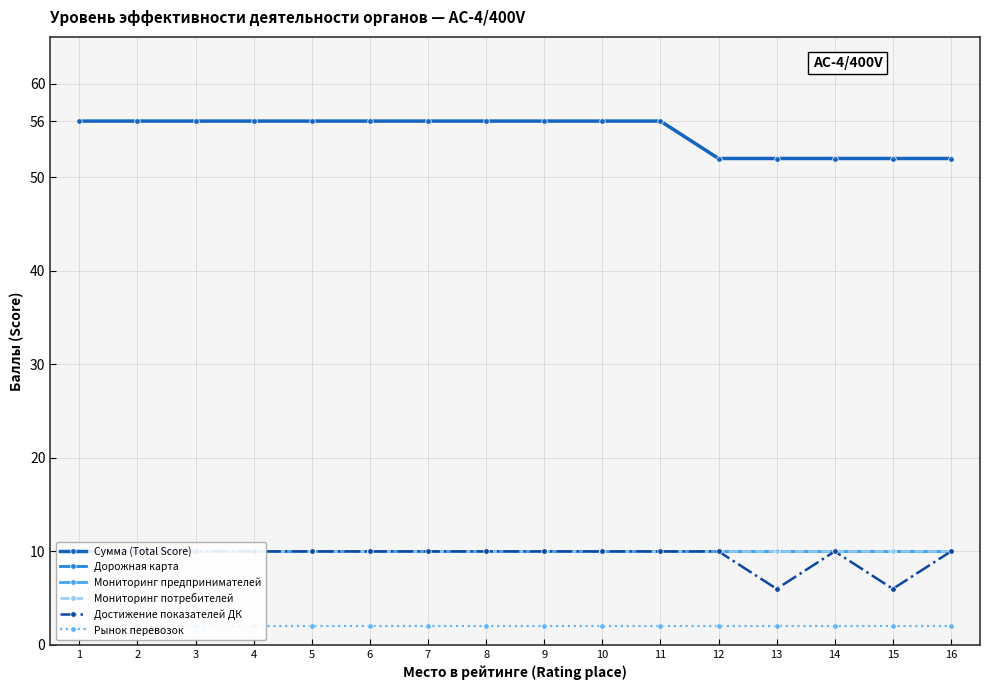

List the labels in order of Сумма (Total Score) value, largest first.

1, 2, 3, 4, 5, 6, 7, 8, 9, 10, 11, 12, 13, 14, 15, 16